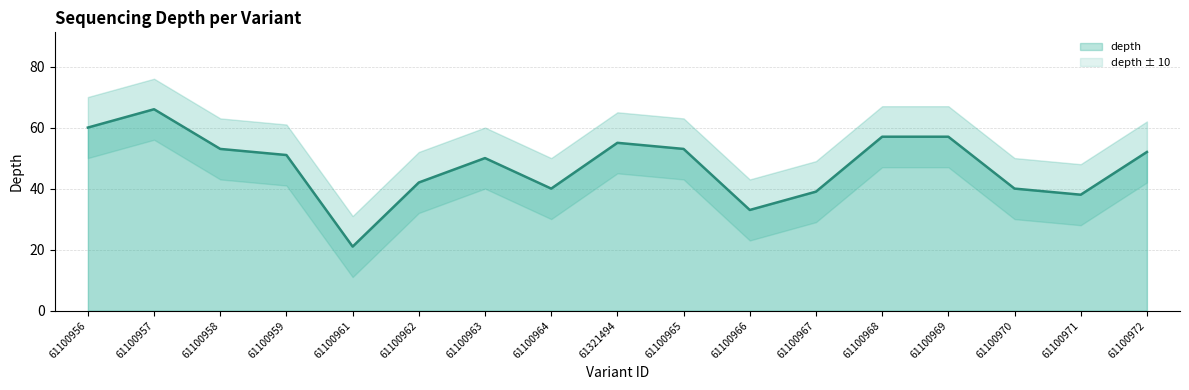

Where does the data first go above 51?

61100956